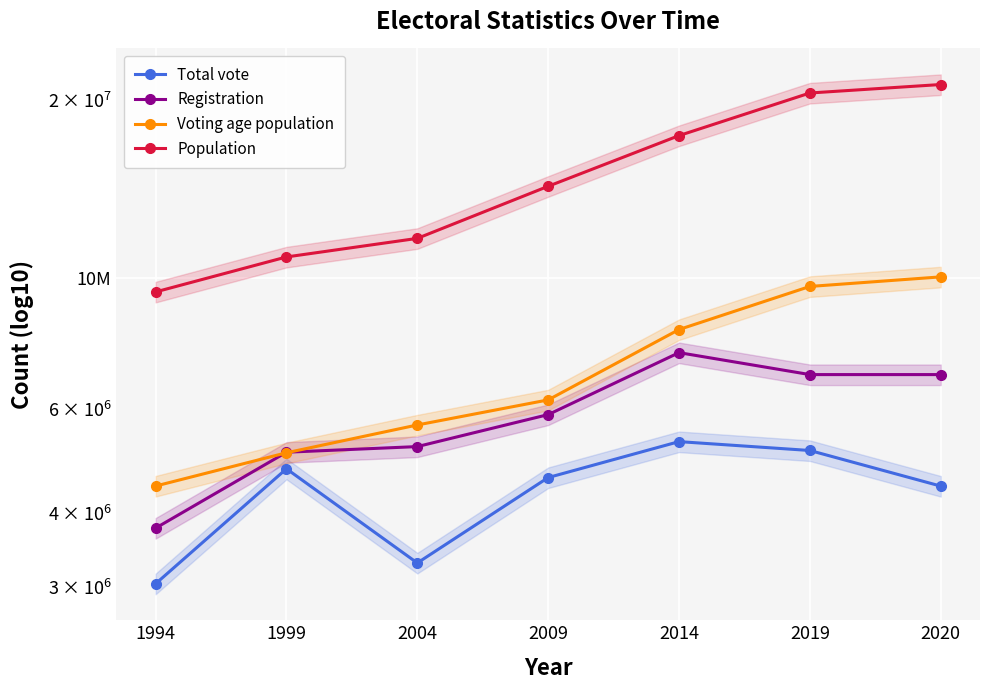

What value does the Voting age population series have at 1999, to the nearest 10?

5060900